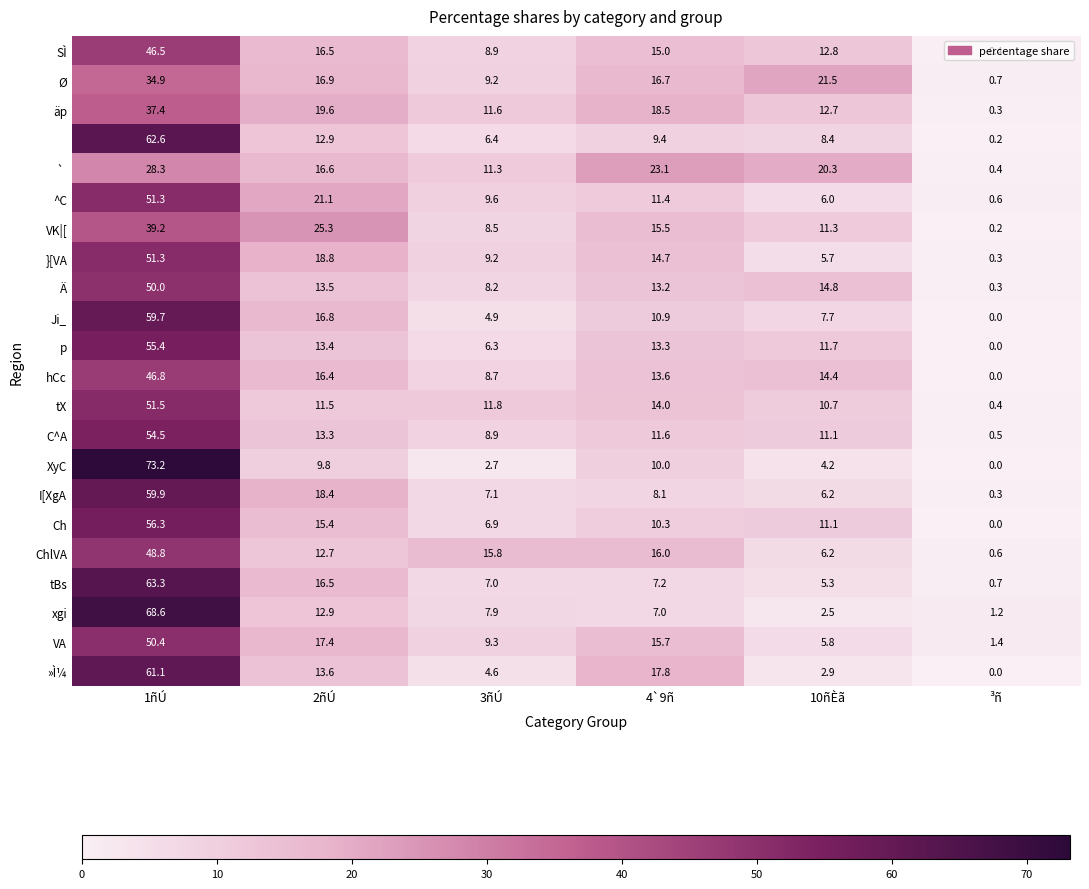

What is the spread (max minus min) of values at 10ñÈã?

19.0